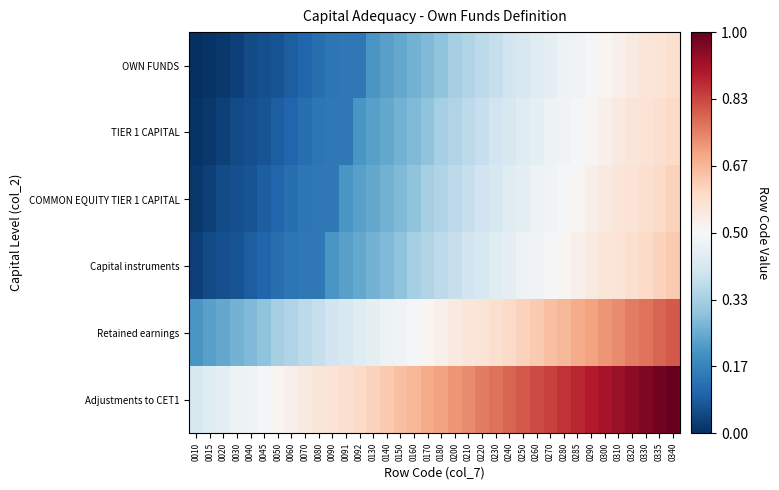

Reading left to right, list all the values displayed in this chart.

OWN FUNDS: 0010=0.0	0015=0.0	0020=0.0	0030=0.0	0040=0.1	0045=0.1	0050=0.1	0060=0.1	0070=0.1	0080=0.1	0090=0.1	0091=0.1	0092=0.1	0130=0.2	0140=0.2	0150=0.2	0160=0.3	0170=0.3	0180=0.3	0200=0.3	0210=0.4	0220=0.4	0230=0.4	0240=0.4	0250=0.4	0260=0.4	0270=0.5	0280=0.5	0285=0.5	0290=0.5	0300=0.5	0310=0.5	0320=0.5	0330=0.6	0335=0.6	0340=0.6
TIER 1 CAPITAL: 0010=0.0	0015=0.0	0020=0.0	0030=0.1	0040=0.1	0045=0.1	0050=0.1	0060=0.1	0070=0.1	0080=0.1	0090=0.1	0091=0.1	0092=0.2	0130=0.2	0140=0.2	0150=0.3	0160=0.3	0170=0.3	0180=0.3	0200=0.4	0210=0.4	0220=0.4	0230=0.4	0240=0.4	0250=0.4	0260=0.5	0270=0.5	0280=0.5	0285=0.5	0290=0.5	0300=0.5	0310=0.5	0320=0.6	0330=0.6	0335=0.6	0340=0.6
COMMON EQUITY TIER 1 CAPITAL: 0010=0.0	0015=0.0	0020=0.1	0030=0.1	0040=0.1	0045=0.1	0050=0.1	0060=0.1	0070=0.1	0080=0.1	0090=0.1	0091=0.2	0092=0.2	0130=0.2	0140=0.3	0150=0.3	0160=0.3	0170=0.3	0180=0.4	0200=0.4	0210=0.4	0220=0.4	0230=0.4	0240=0.4	0250=0.5	0260=0.5	0270=0.5	0280=0.5	0285=0.5	0290=0.5	0300=0.5	0310=0.6	0320=0.6	0330=0.6	0335=0.6	0340=0.6
Capital instruments: 0010=0.0	0015=0.1	0020=0.1	0030=0.1	0040=0.1	0045=0.1	0050=0.1	0060=0.1	0070=0.1	0080=0.1	0090=0.2	0091=0.2	0092=0.2	0130=0.3	0140=0.3	0150=0.3	0160=0.3	0170=0.4	0180=0.4	0200=0.4	0210=0.4	0220=0.4	0230=0.4	0240=0.5	0250=0.5	0260=0.5	0270=0.5	0280=0.5	0285=0.5	0290=0.5	0300=0.6	0310=0.6	0320=0.6	0330=0.6	0335=0.6	0340=0.6
Retained earnings: 0010=0.2	0015=0.2	0020=0.2	0030=0.3	0040=0.3	0045=0.3	0050=0.3	0060=0.4	0070=0.4	0080=0.4	0090=0.4	0091=0.4	0092=0.4	0130=0.5	0140=0.5	0150=0.5	0160=0.5	0170=0.5	0180=0.5	0200=0.5	0210=0.6	0220=0.6	0230=0.6	0240=0.6	0250=0.6	0260=0.6	0270=0.6	0280=0.7	0285=0.7	0290=0.7	0300=0.7	0310=0.7	0320=0.8	0330=0.8	0335=0.8	0340=0.8
Adjustments to CET1: 0010=0.4	0015=0.4	0020=0.5	0030=0.5	0040=0.5	0045=0.5	0050=0.5	0060=0.5	0070=0.5	0080=0.6	0090=0.6	0091=0.6	0092=0.6	0130=0.6	0140=0.6	0150=0.6	0160=0.7	0170=0.7	0180=0.7	0200=0.7	0210=0.7	0220=0.8	0230=0.8	0240=0.8	0250=0.8	0260=0.8	0270=0.8	0280=0.9	0285=0.9	0290=0.9	0300=0.9	0310=0.9	0320=0.9	0330=1.0	0335=1.0	0340=1.0